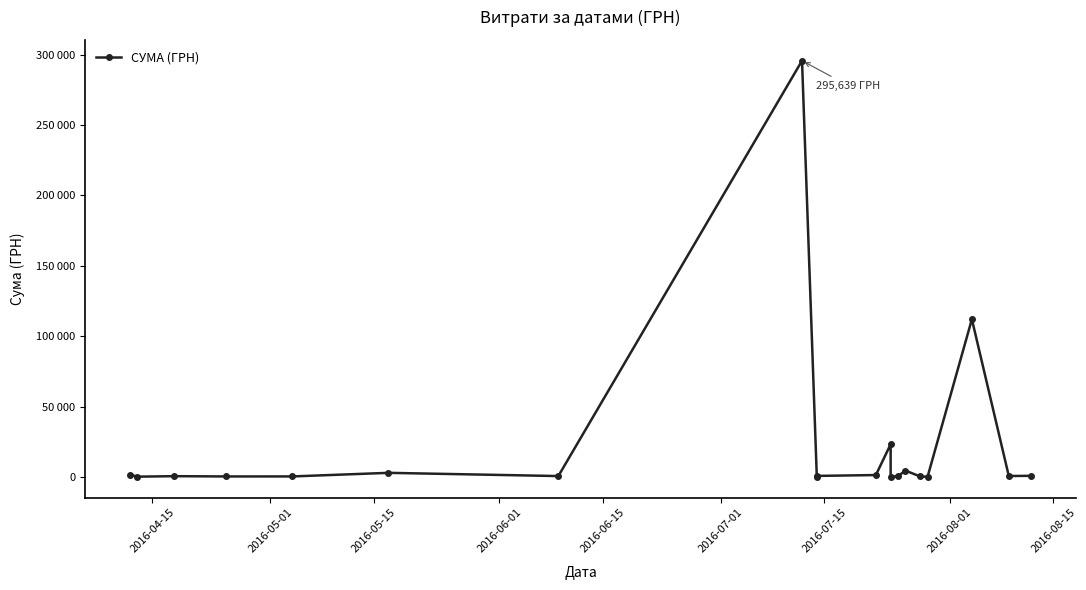

How many lines are shown in the chart?

1